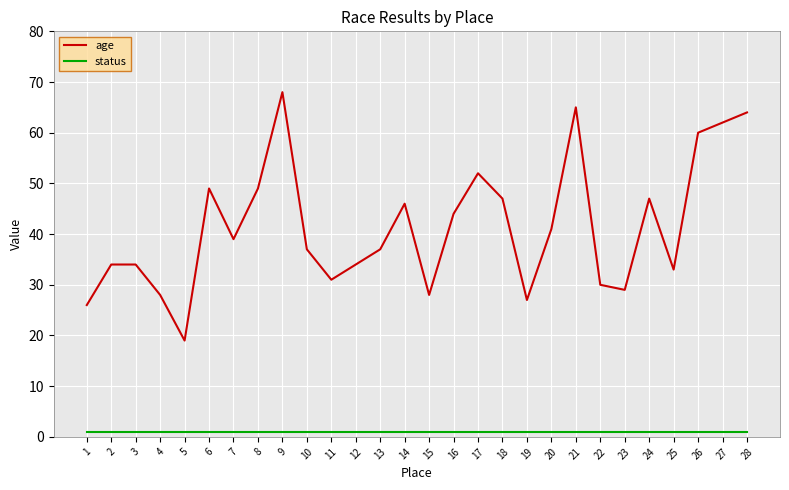

What is the maximum value shown in the chart?

68